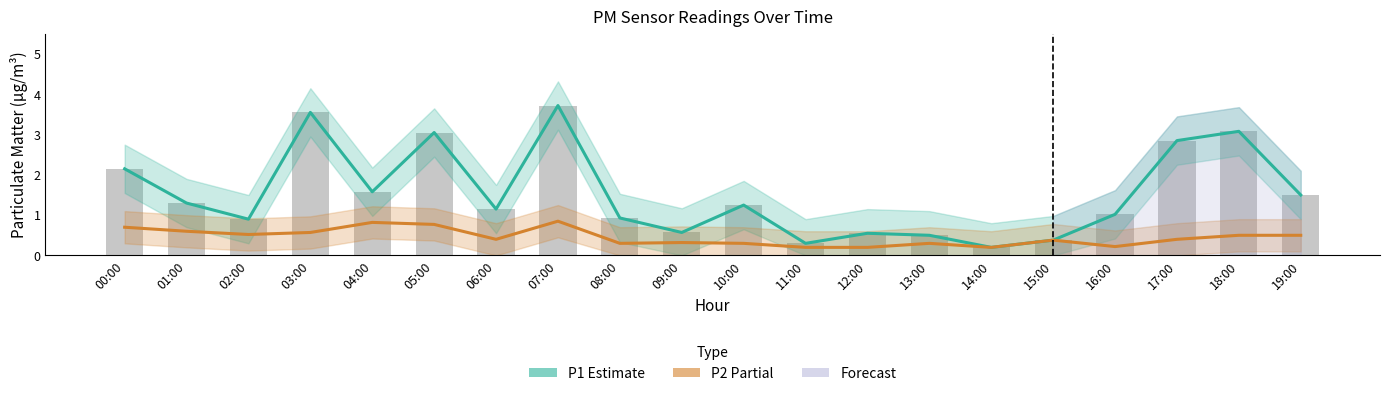

What position from the left is 18:00?

19